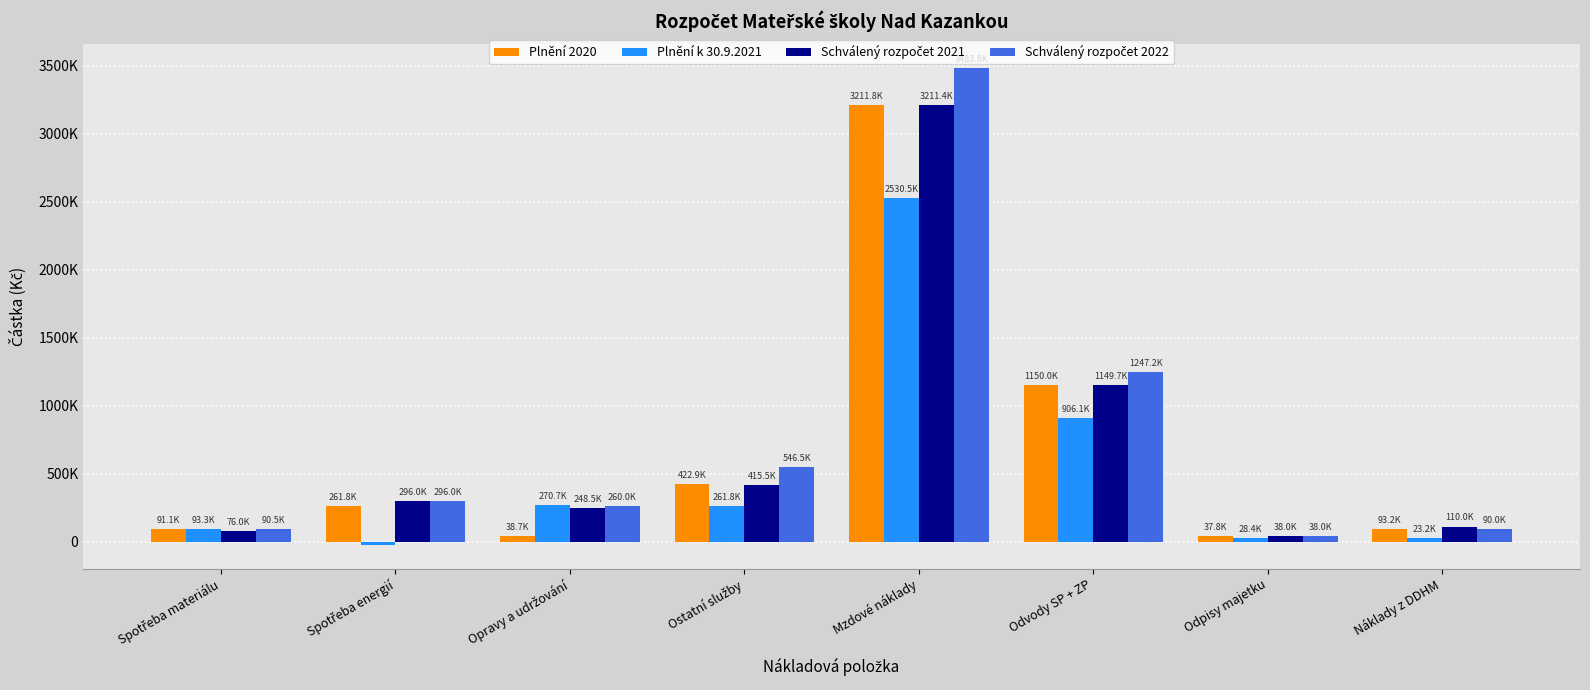

Where does the Schválený rozpočet 2022 series first go above 296000?

Ostatní služby